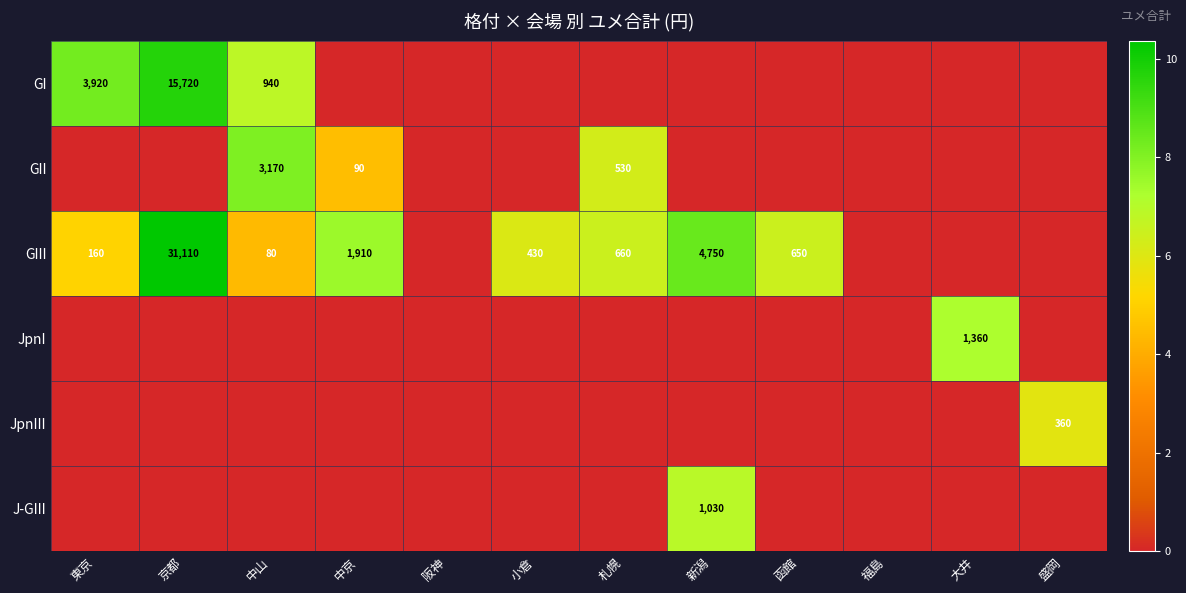

Is it true that GIII equals 262 at 東京?

False